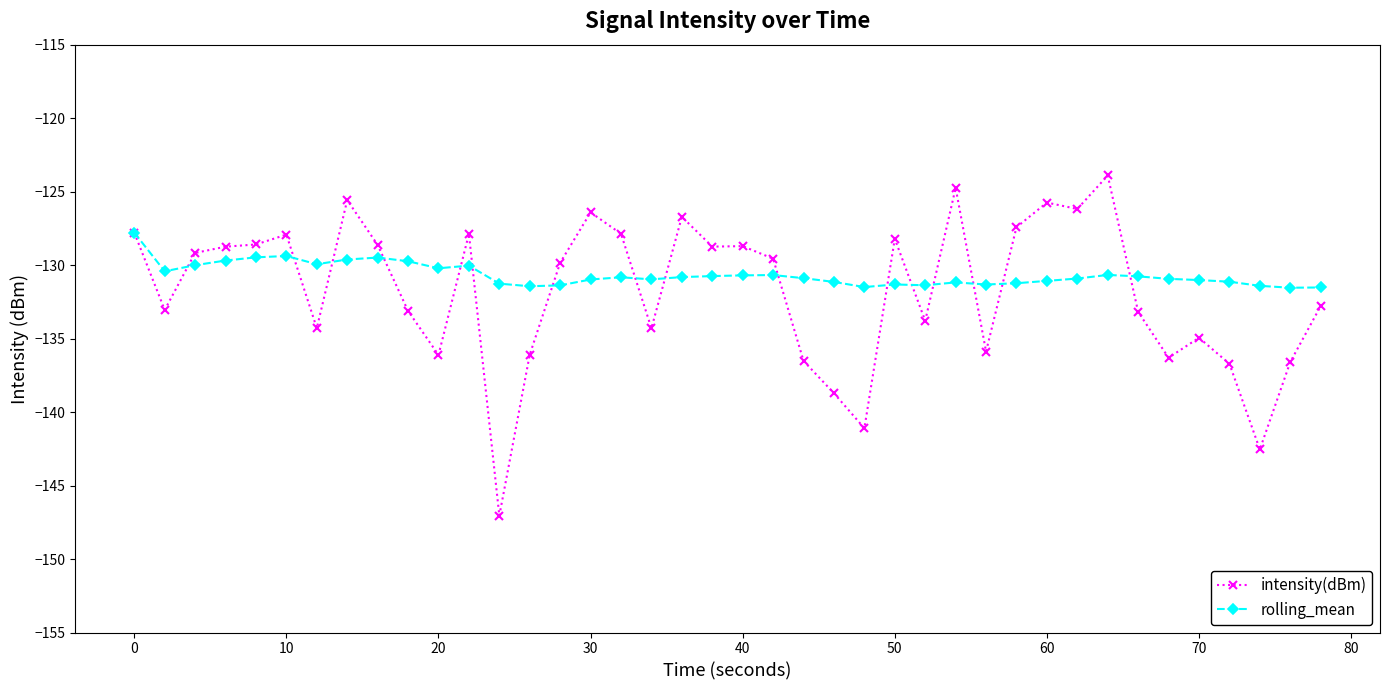

What is the minimum value shown in the chart?

-147.1